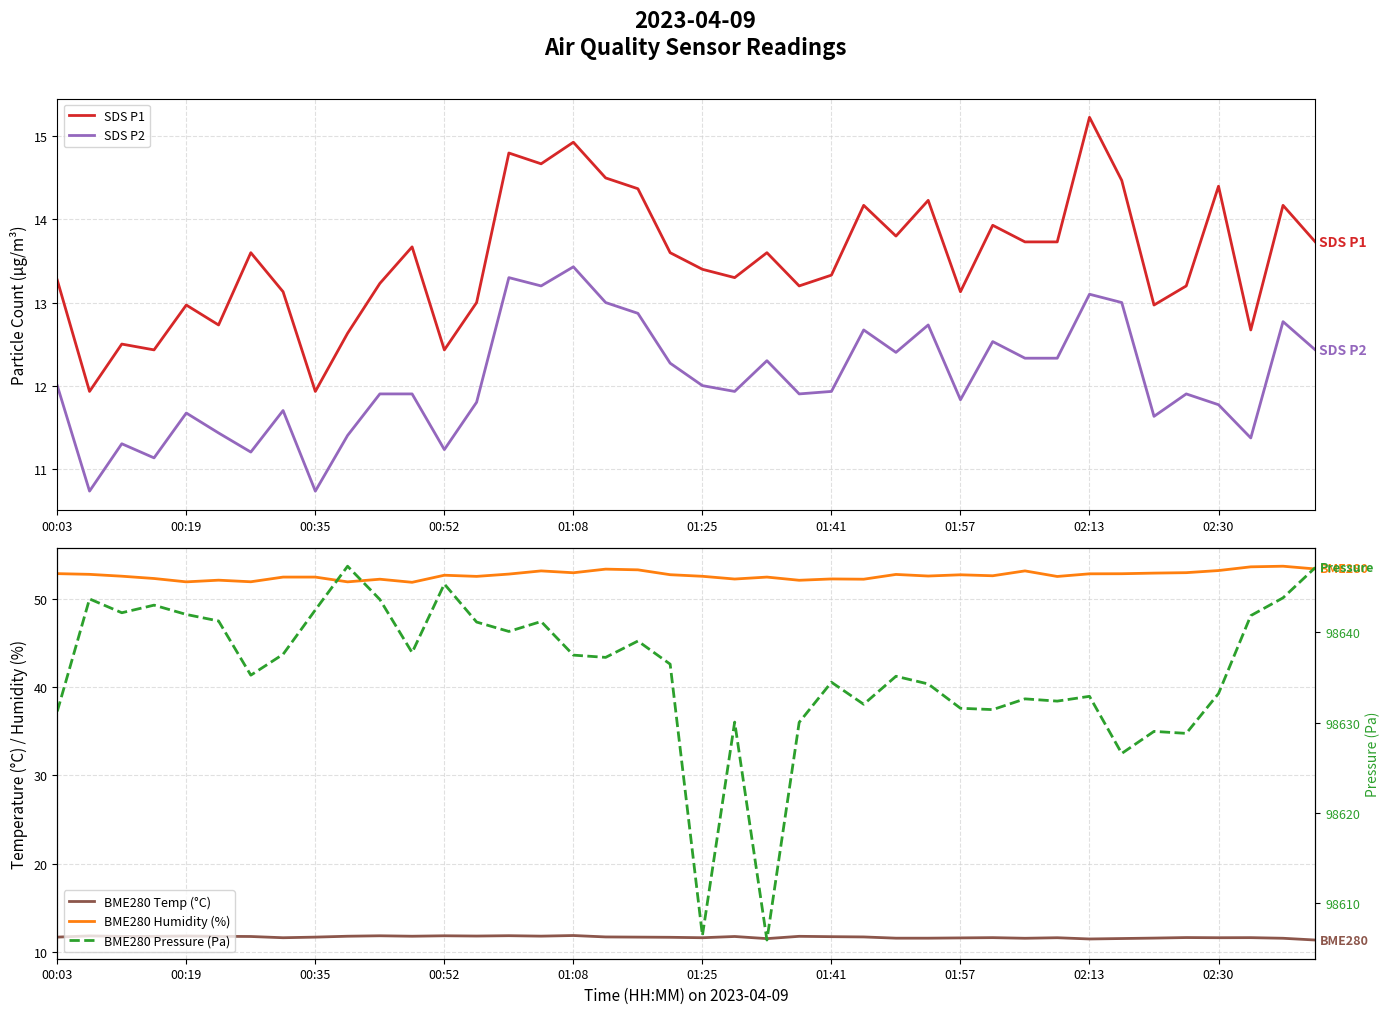

At which label does SDS P2 first exceed 11?

00:03